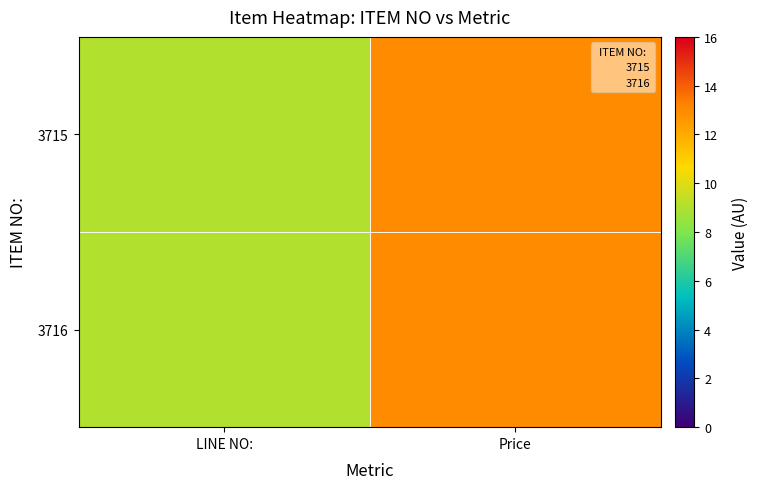

Reading left to right, list all the values displayed in this chart.

3715: LINE NO:=9.0	Price=13.0
3716: LINE NO:=9.0	Price=13.0